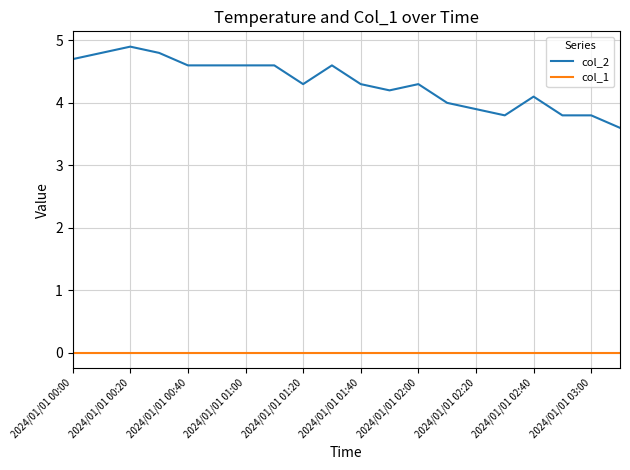

Which series has the largest range (max minus min)?

col_2